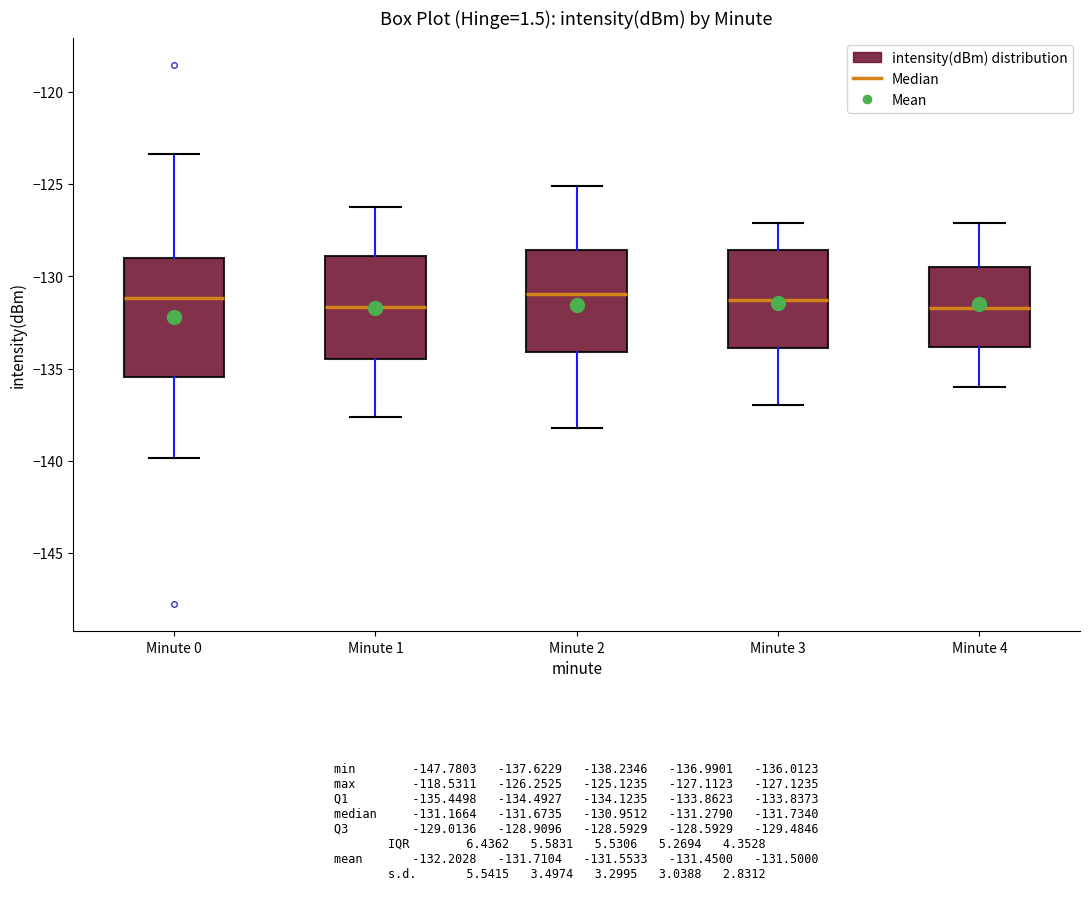

Comparing the boxes themselves (not the whiskers), which one is the tallest?

Minute 0